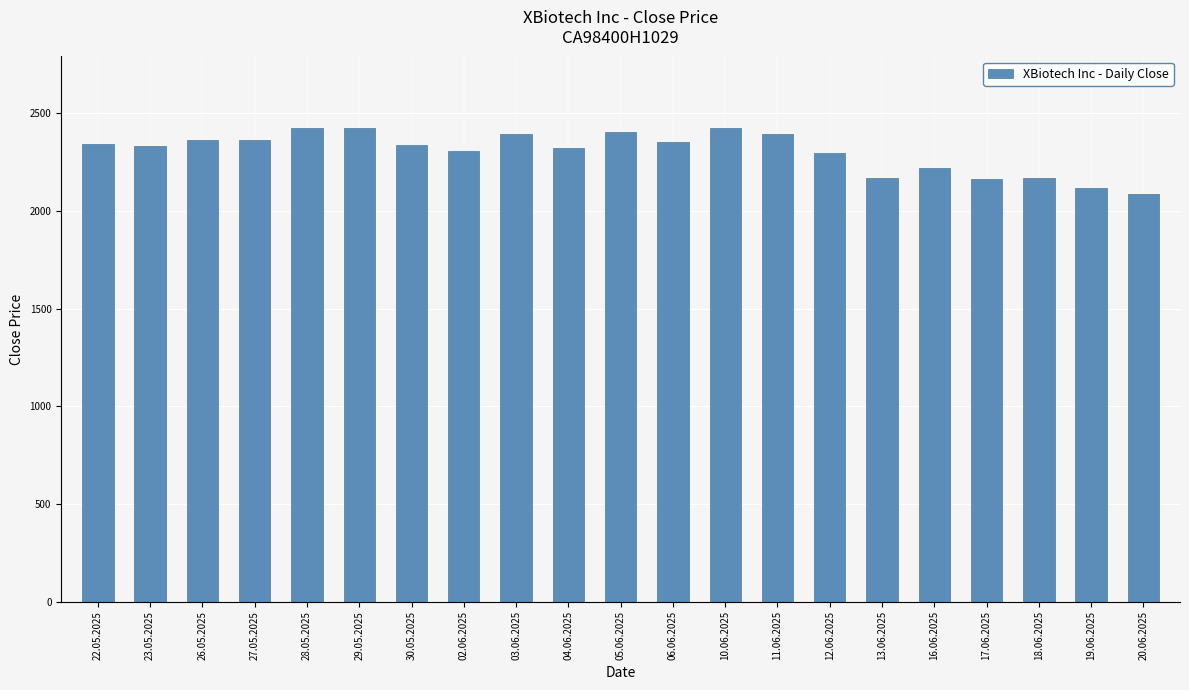

What is the maximum value shown in the chart?

2427